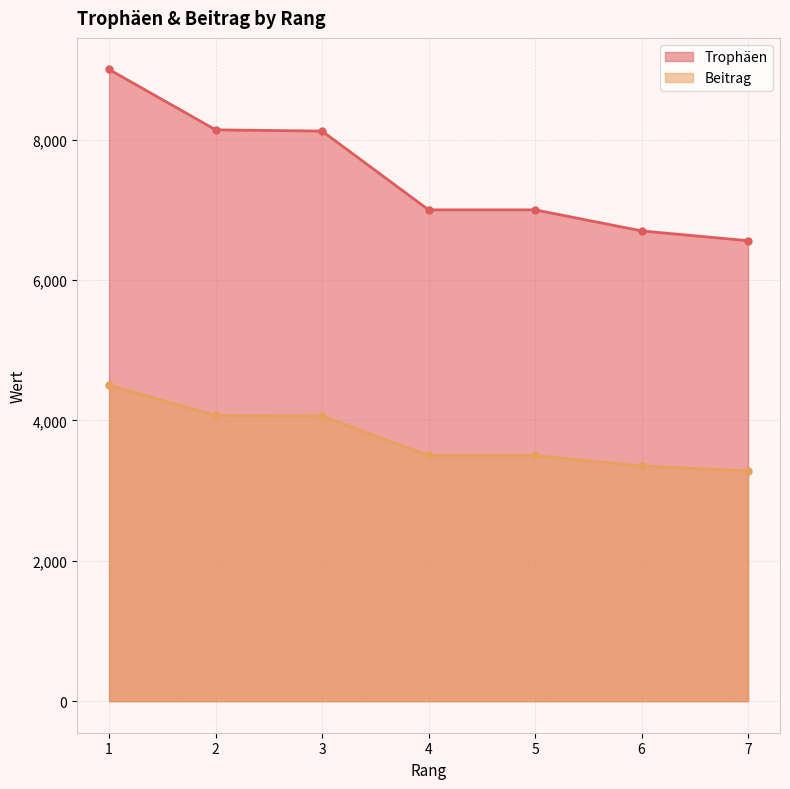

How many data points in Trophäen are above 7000?

3